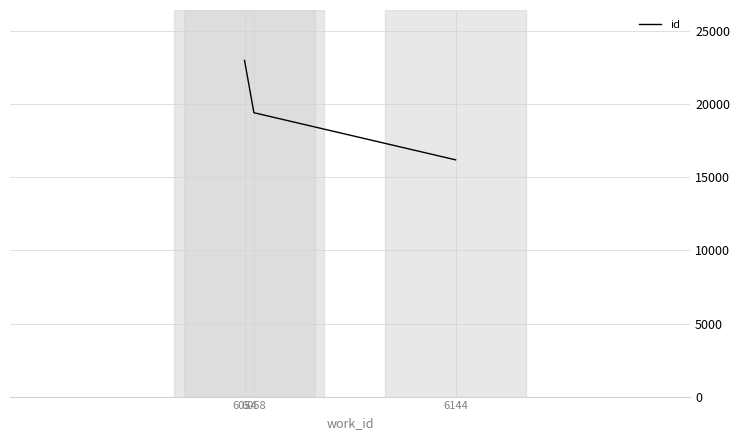

What is the maximum value shown in the chart?

23004